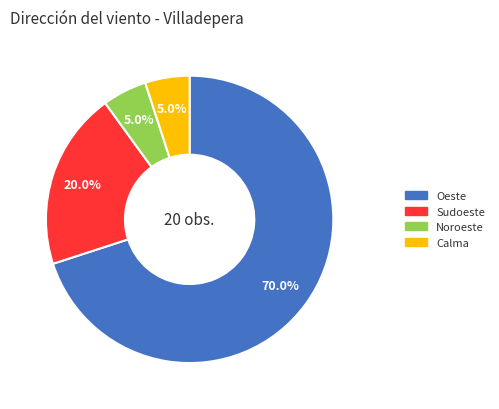

To the nearest percent, what percentage of the pie is Oeste?

70%